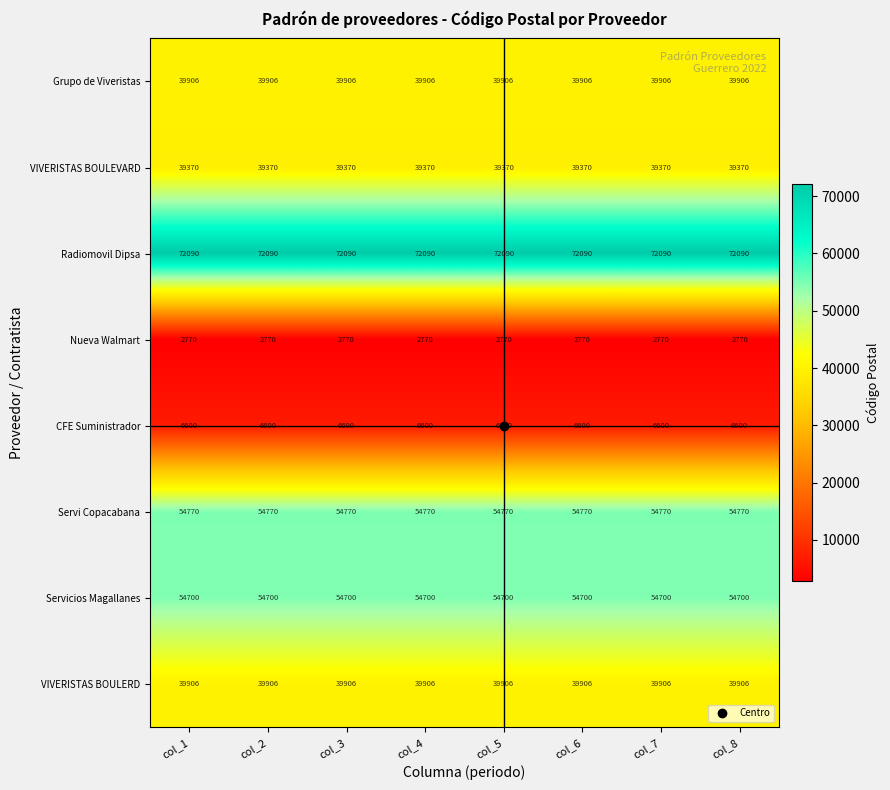

The VIVERISTAS BOULEVARD series shows 39370 at col_3. True or false?

True